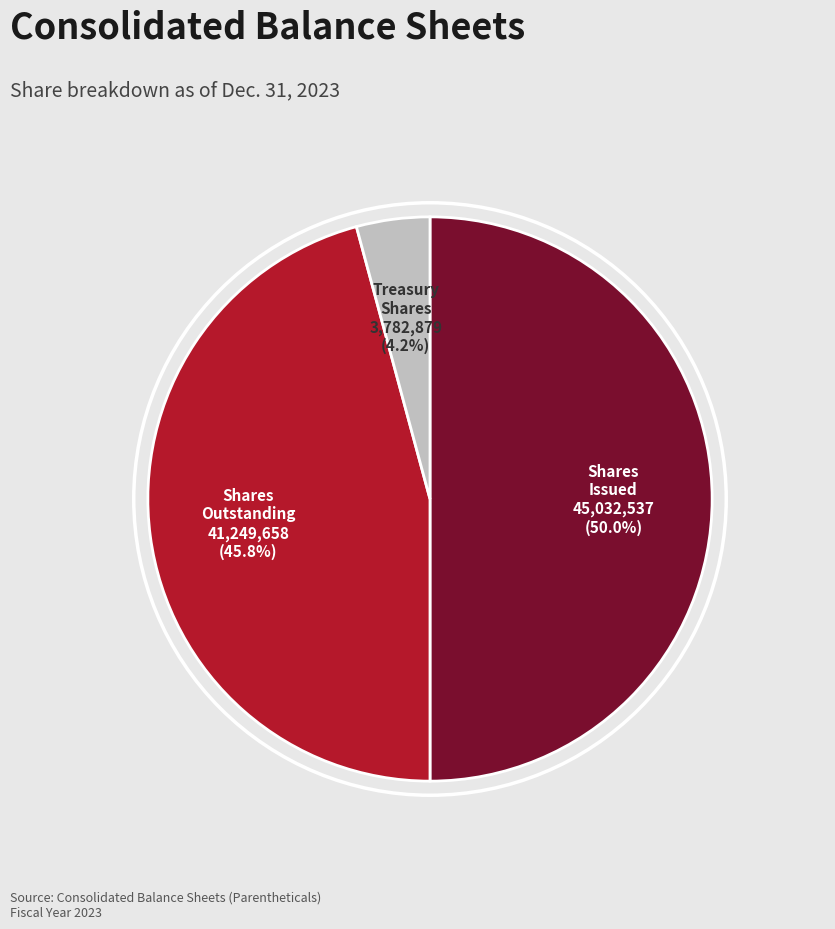

Which category has the smallest portion of the pie?

Treasury stock, shares